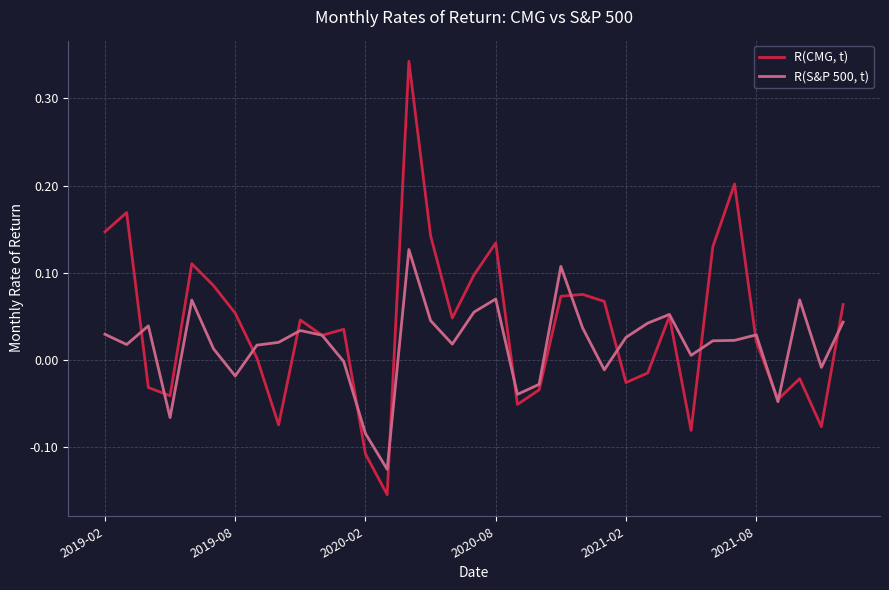

Which series has the widest spread of values?

R(CMG, t)